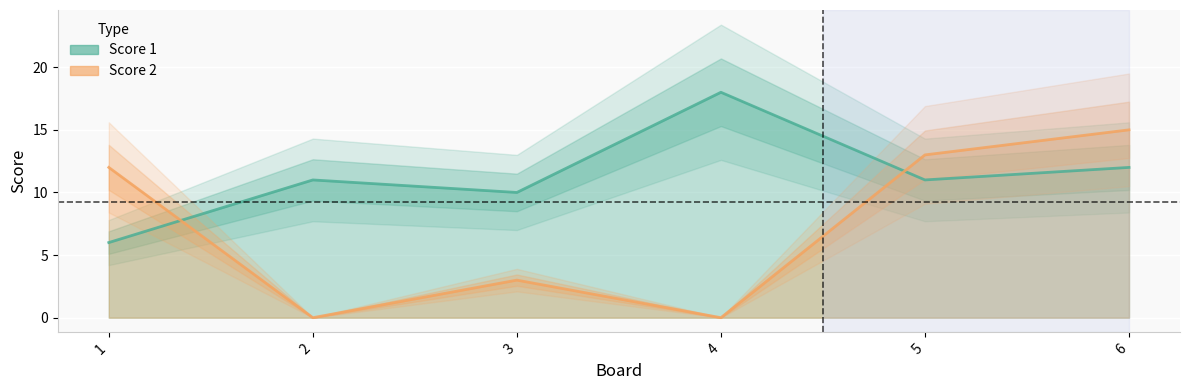

At which label does Score 1 reach its minimum?

1